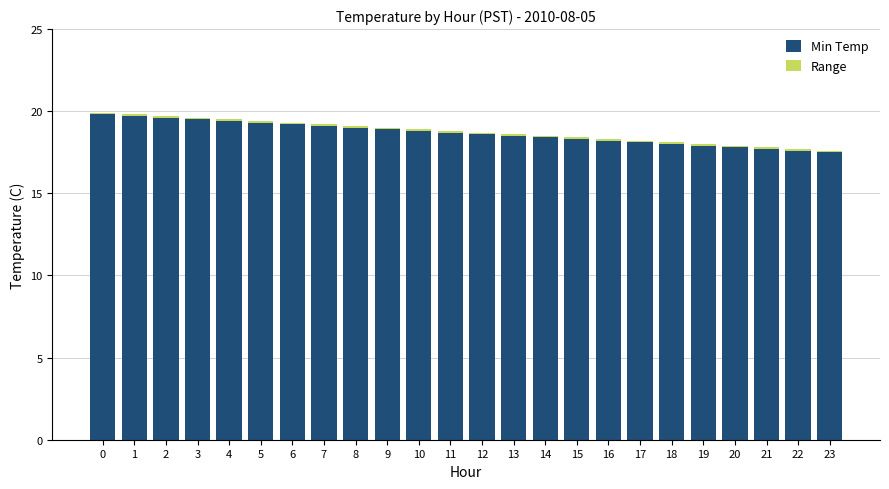

What is the minimum value for Min Temp?

17.5